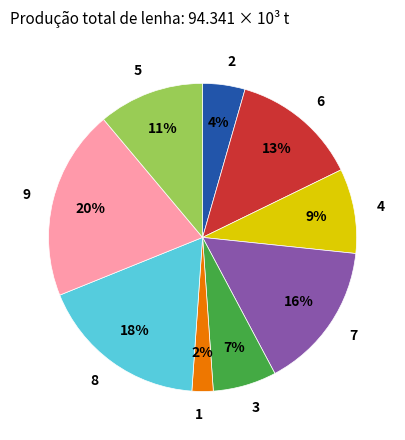

Is there any slice that represents more than half of the pie?

No